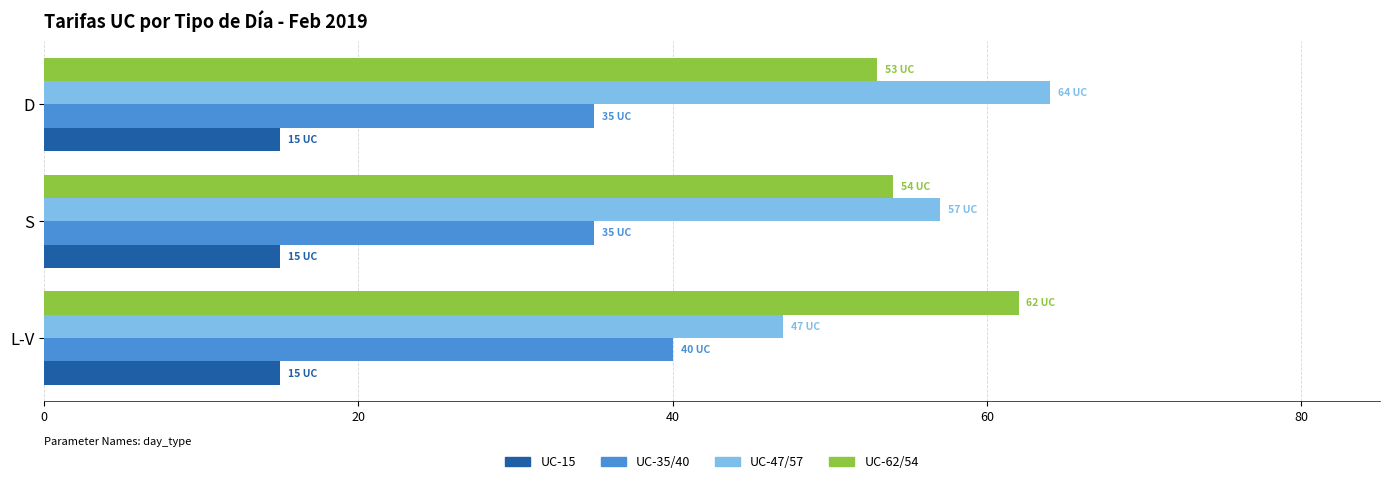

What is the spread (max minus min) of values at L-V?

47